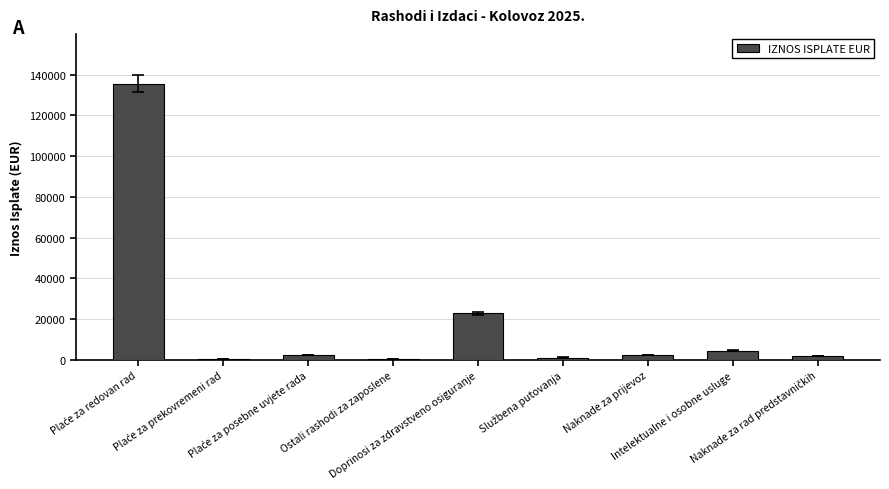

Which has a higher value, Doprinosi za zdravstveno osiguranje or Ostali rashodi za zaposlene?

Doprinosi za zdravstveno osiguranje